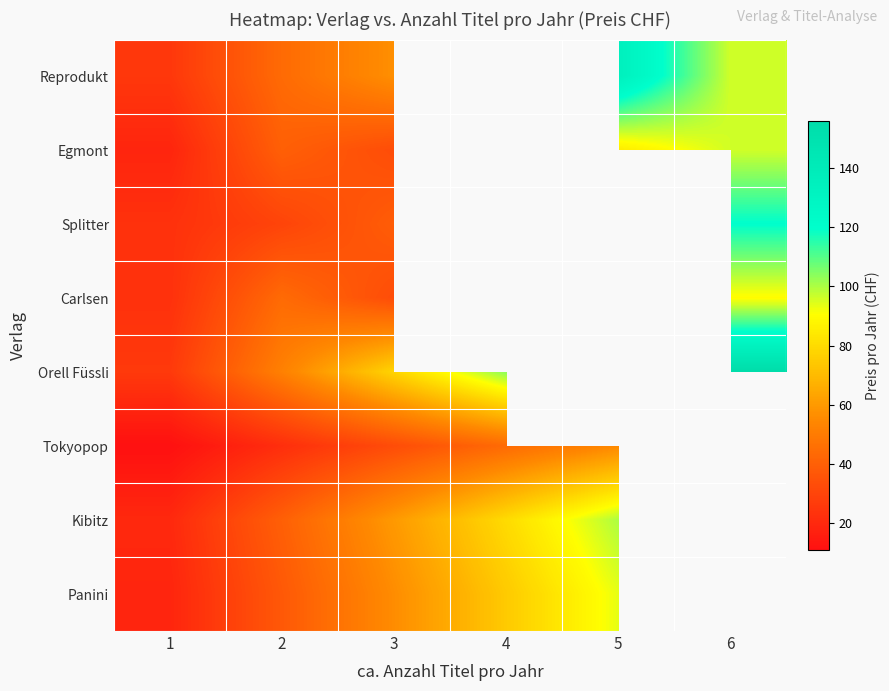

The value of Kibitz at 2 is 40.0. True or false?

True